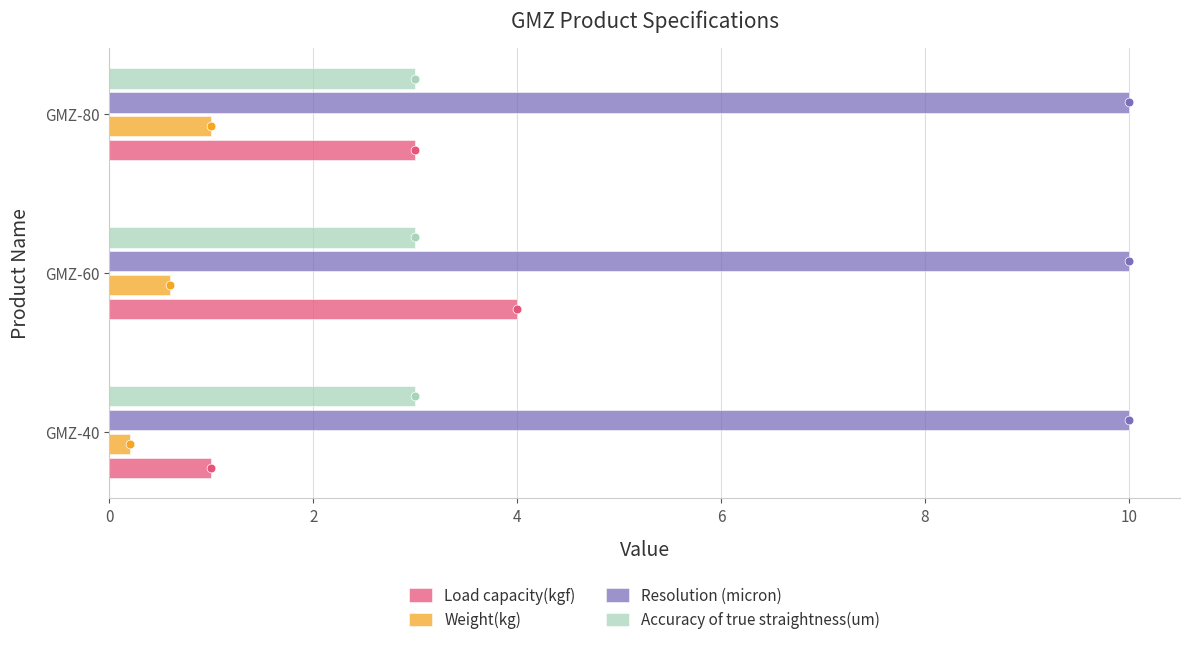

Which series has the largest total across all categories?

Load capacity(kgf)